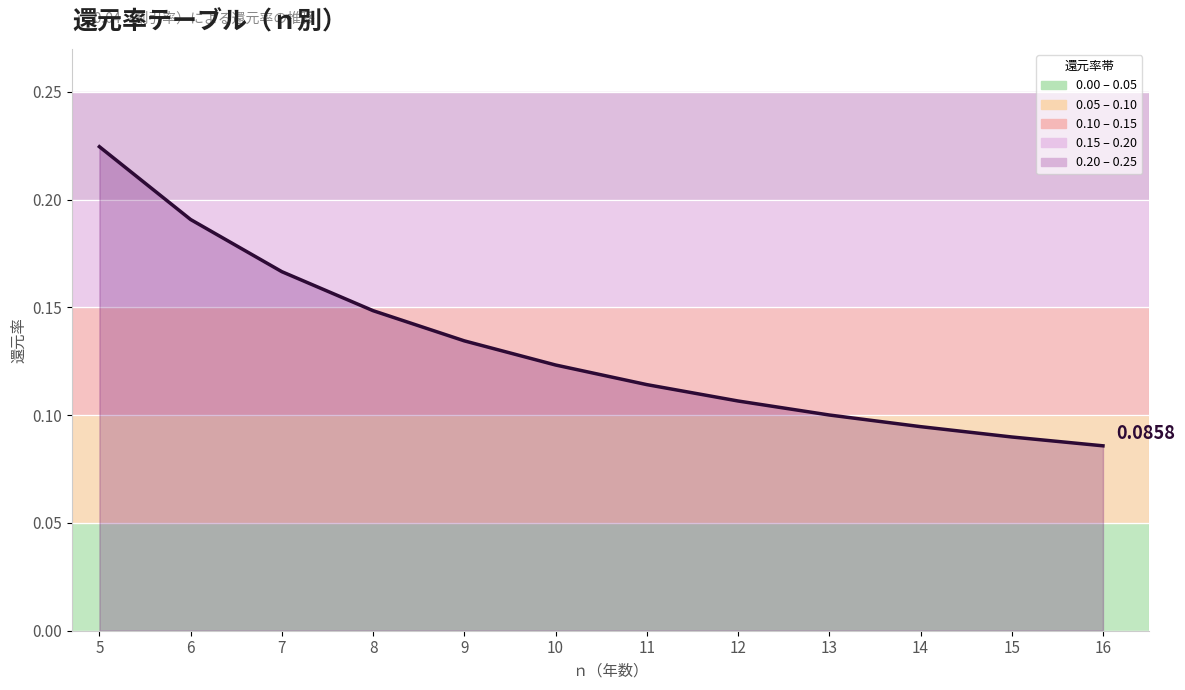

How many lines are shown in the chart?

1